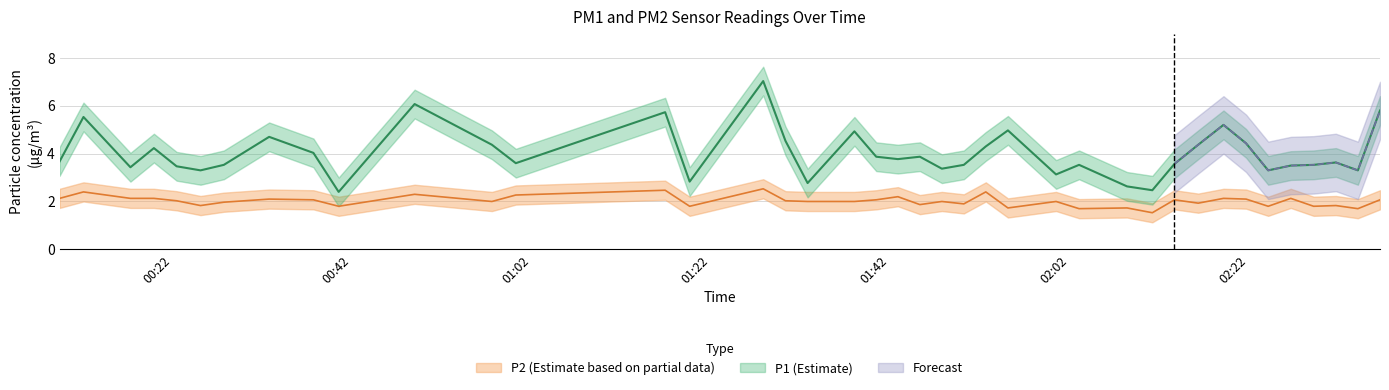

How many distinct data groups are displayed?

2